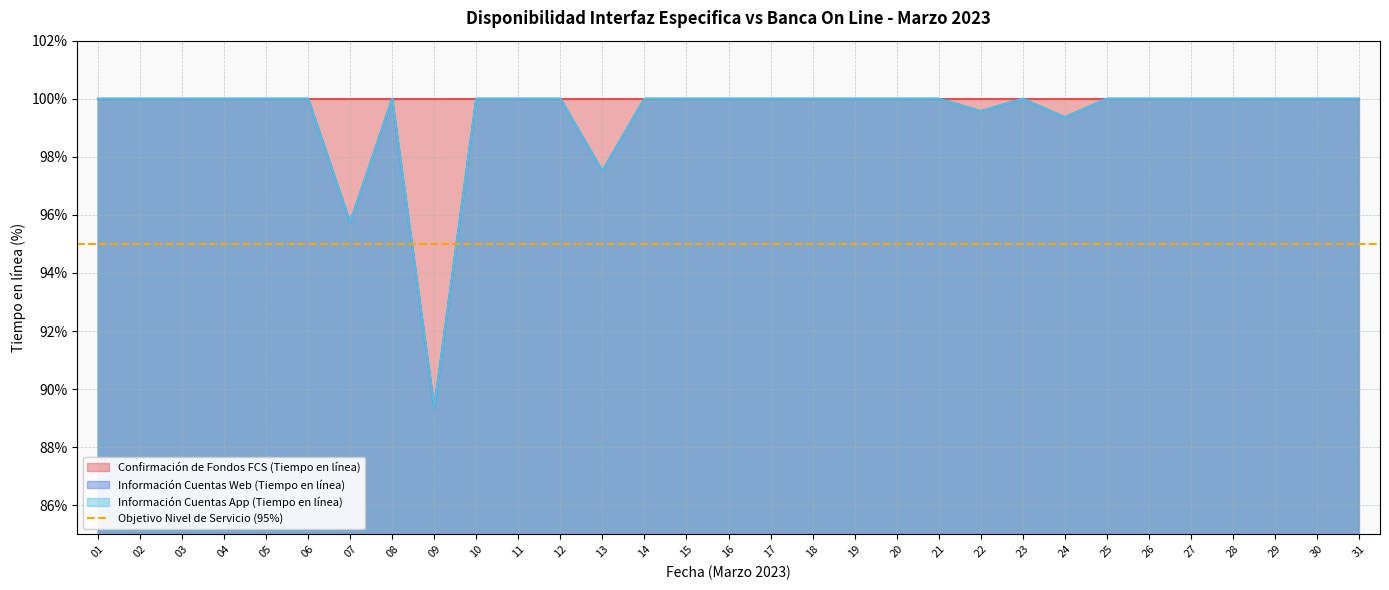

What is the difference between the maximum and minimum values in the Información Cuentas App (Tiempo en línea) series?

10.6